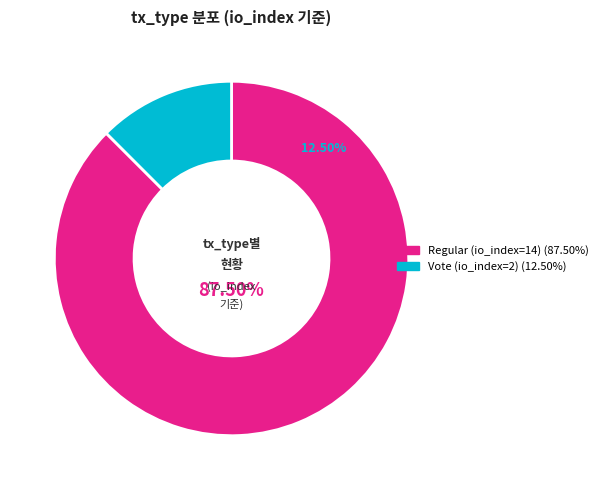

Is it true that Vote (io_index=2) is 5% of the pie?

False